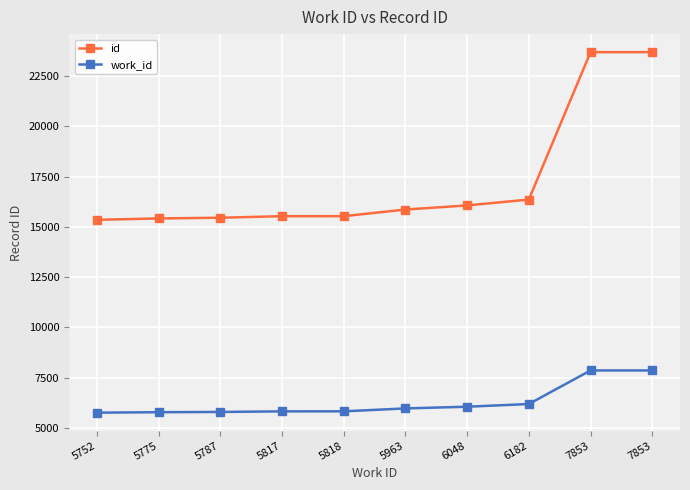

True or false: work_id and id cross at least once.

False